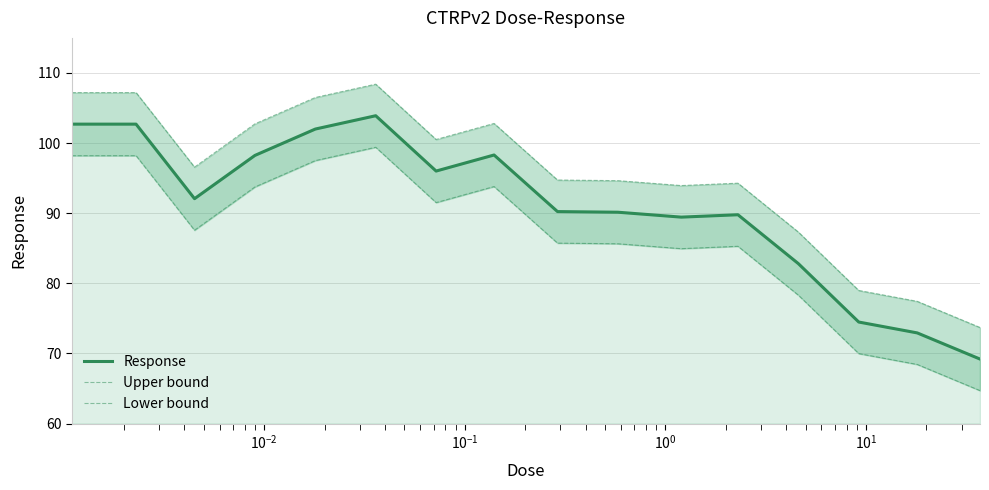

What is the lowest value of the Response series?

69.2